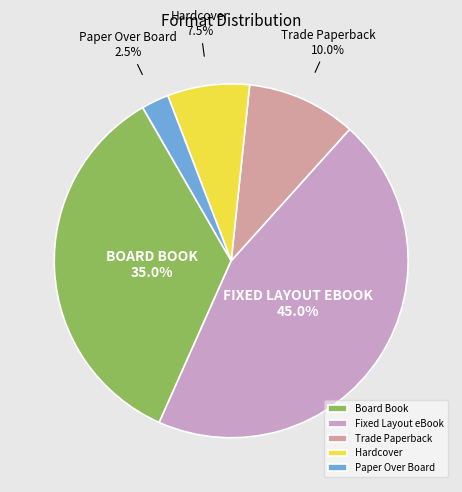

To the nearest percent, what percentage of the pie is Fixed Layout eBook?

45%